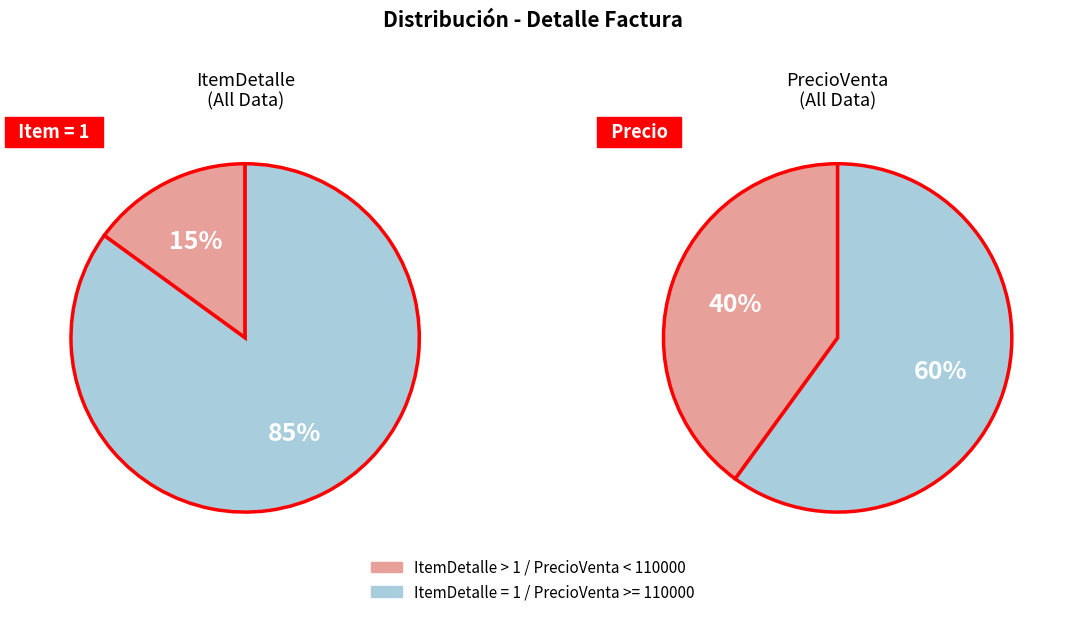

Does 3 account for over 50% of the chart?

No